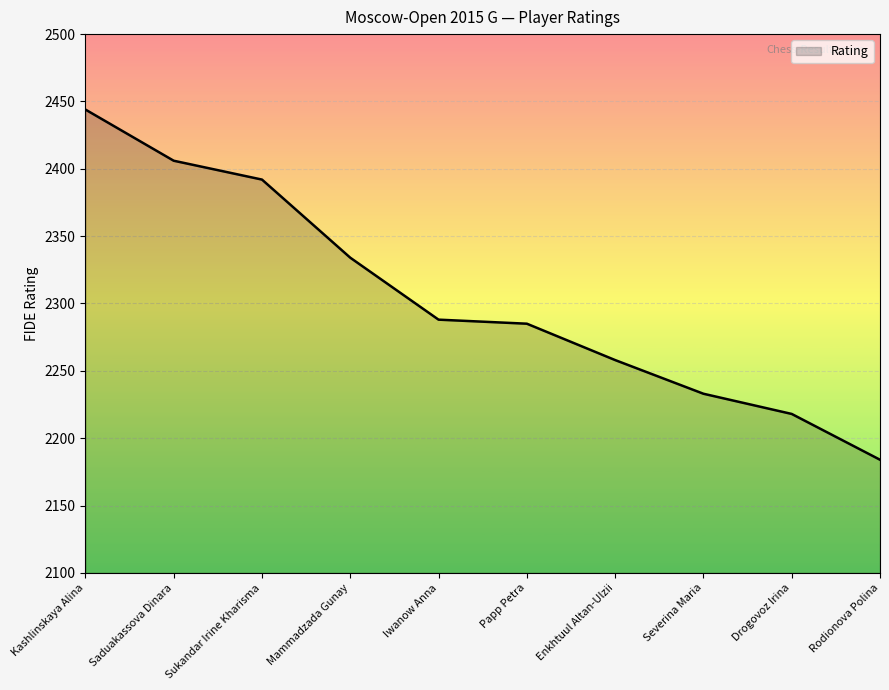

What is the ratio of the value at Papp Petra to the value at Mammadzada Gunay?

1.0